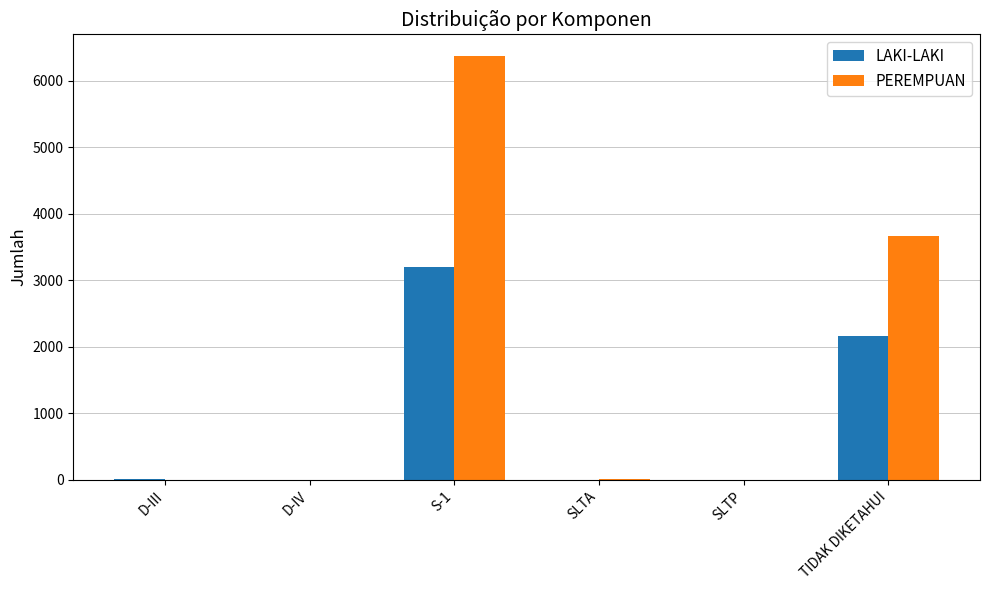

Is the value of LAKI-LAKI at SLTA greater than the value of PEREMPUAN at TIDAK DIKETAHUI?

No